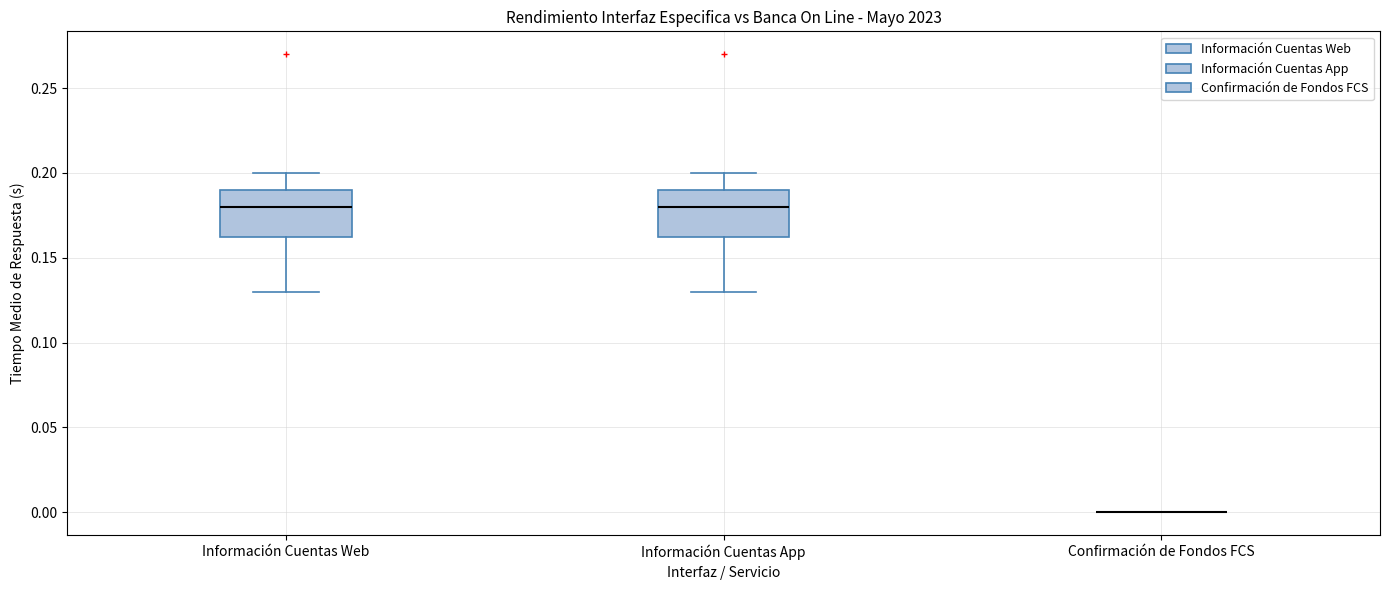

Where is the upper edge of the box for Información Cuentas App on the y-axis? The values are not printed on the chart, so give them approximately, as read against the axis.

0.190